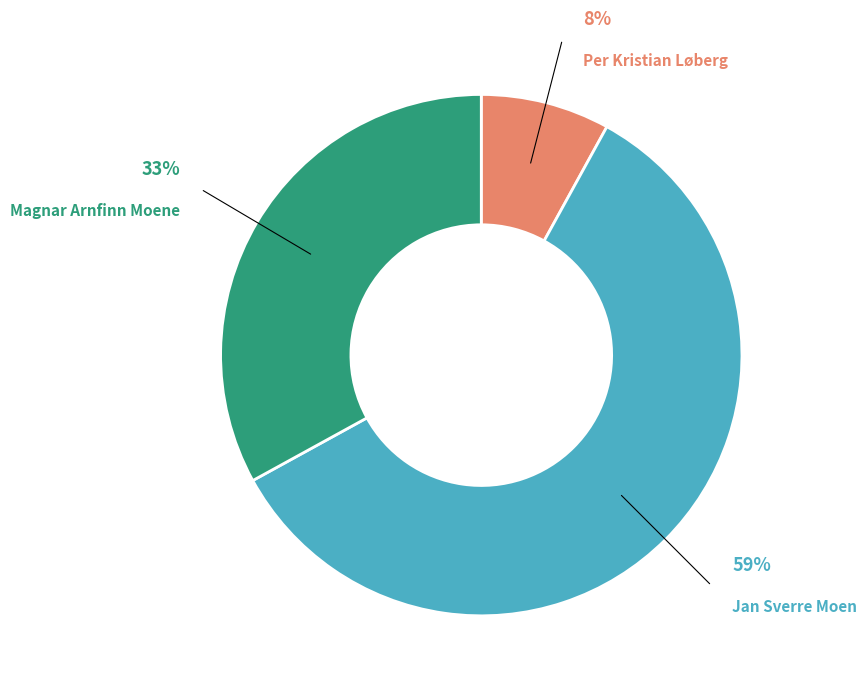

What is the ratio of the value at Magnar Arnfinn Moene to the value at Jan Sverre Moen?

0.6